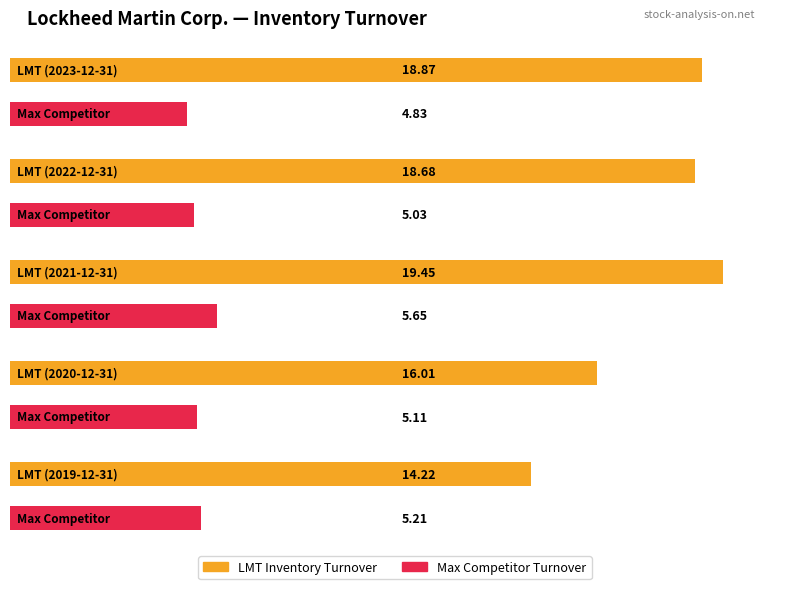

True or false: RTX Corp. has a value of 5.2 at 2019-12-31.

True